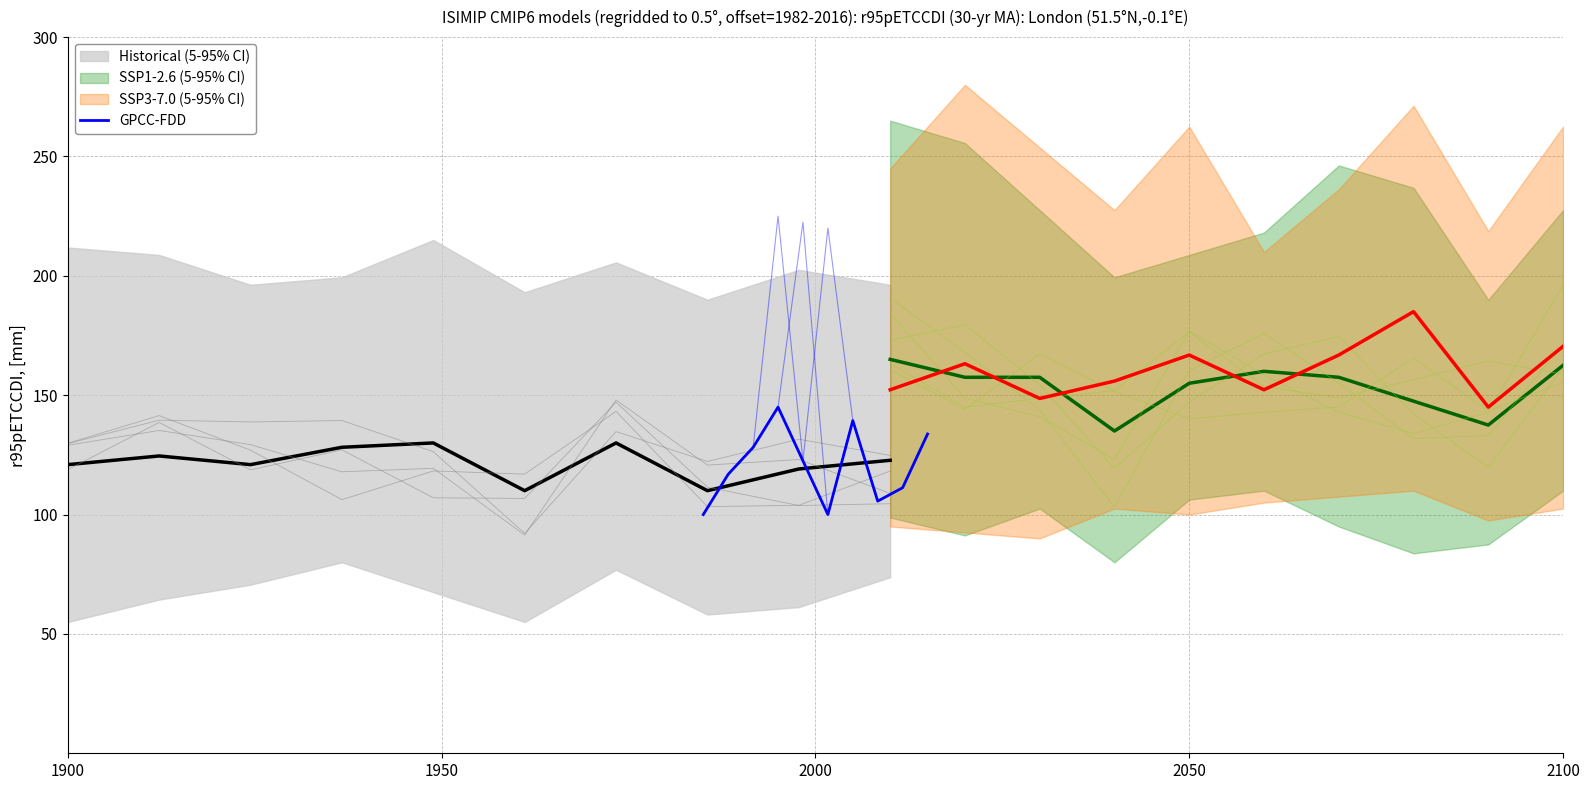

What is the average value?

120.2